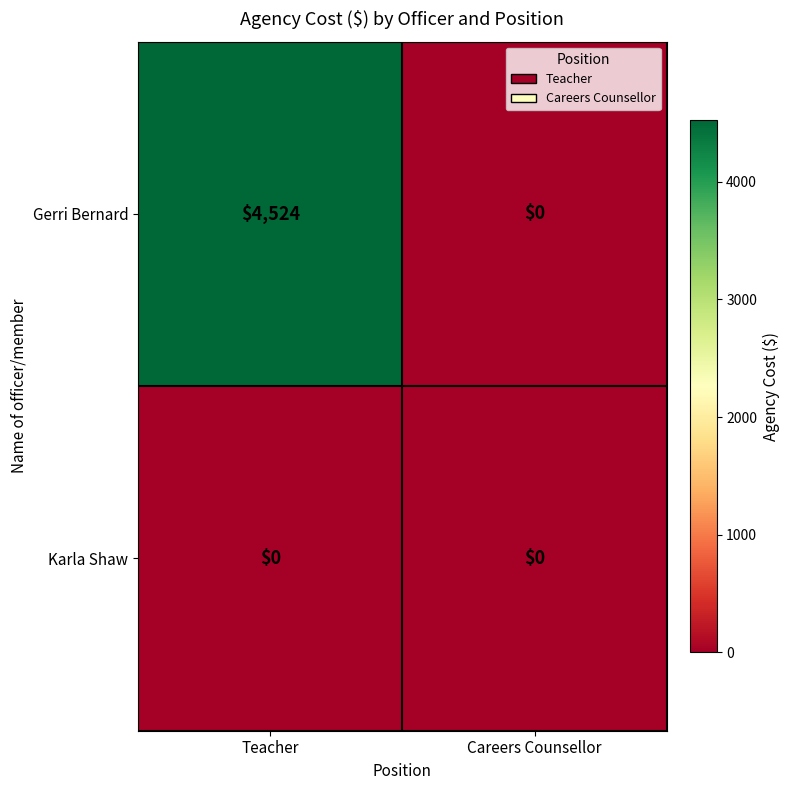

The Gerri Bernard series shows 4524 at Teacher. True or false?

True